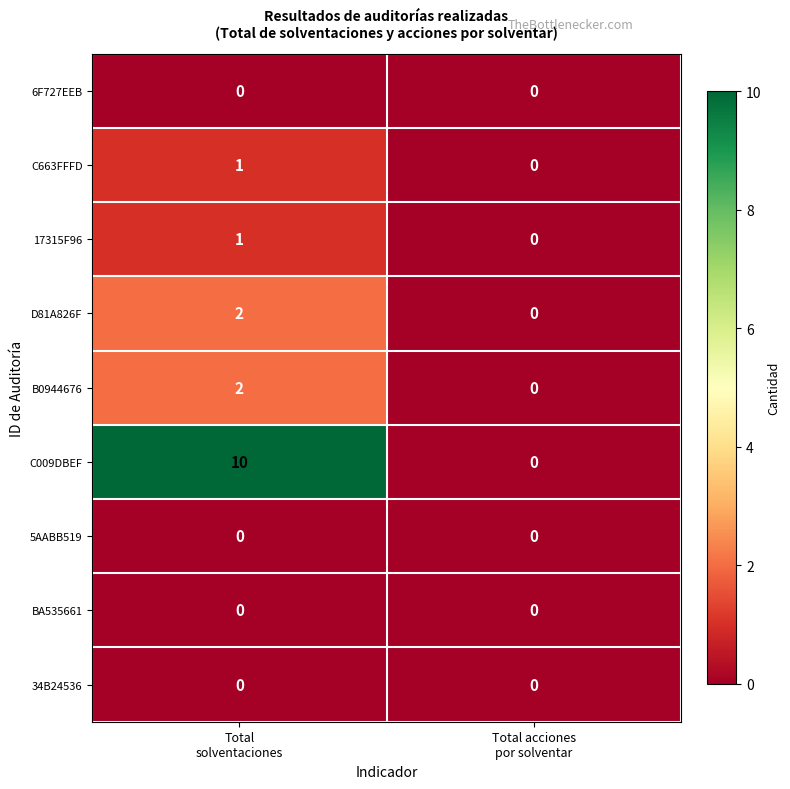

Which series has the widest spread of values?

C009DBEF